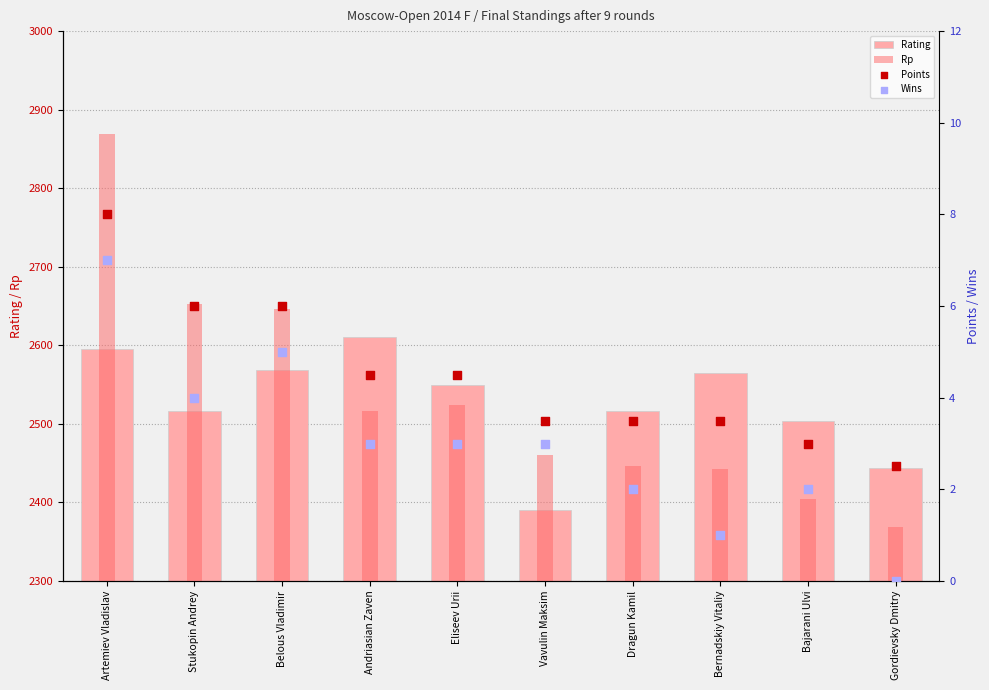

Which series has the largest total across all categories?

Rp